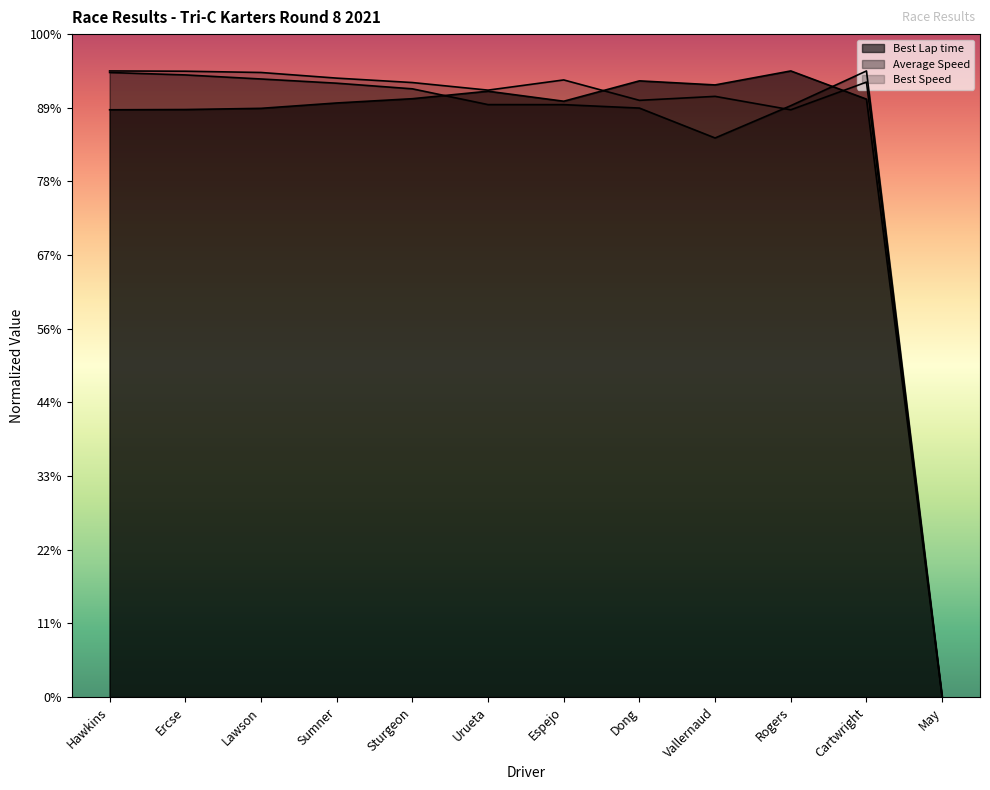

Which series has the largest total across all categories?

Best Speed